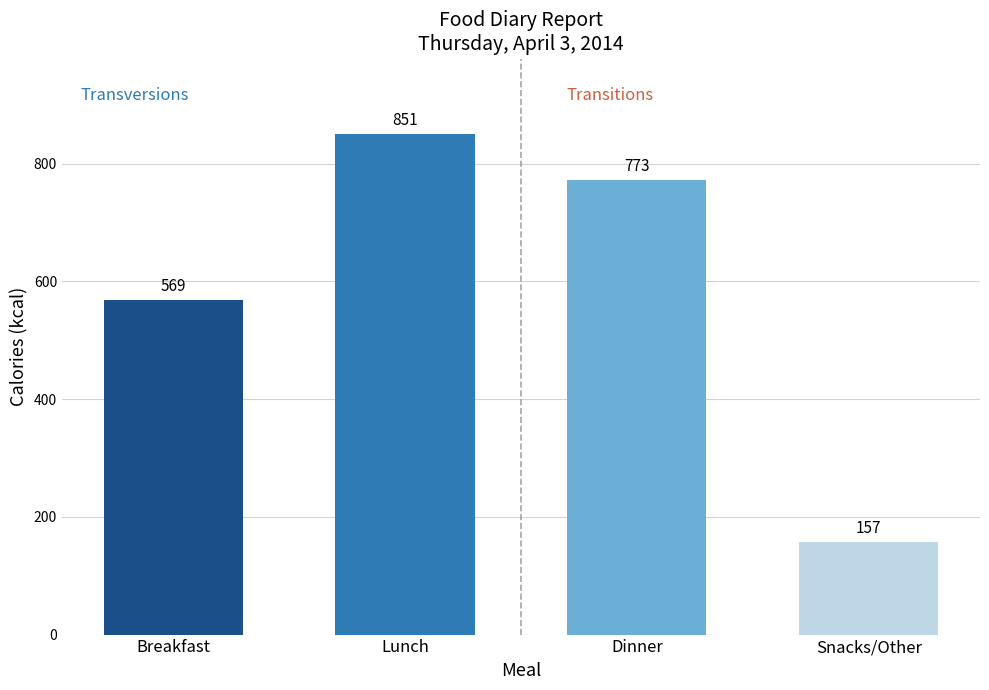

At which category does the chart reach its peak across all series?

Lunch